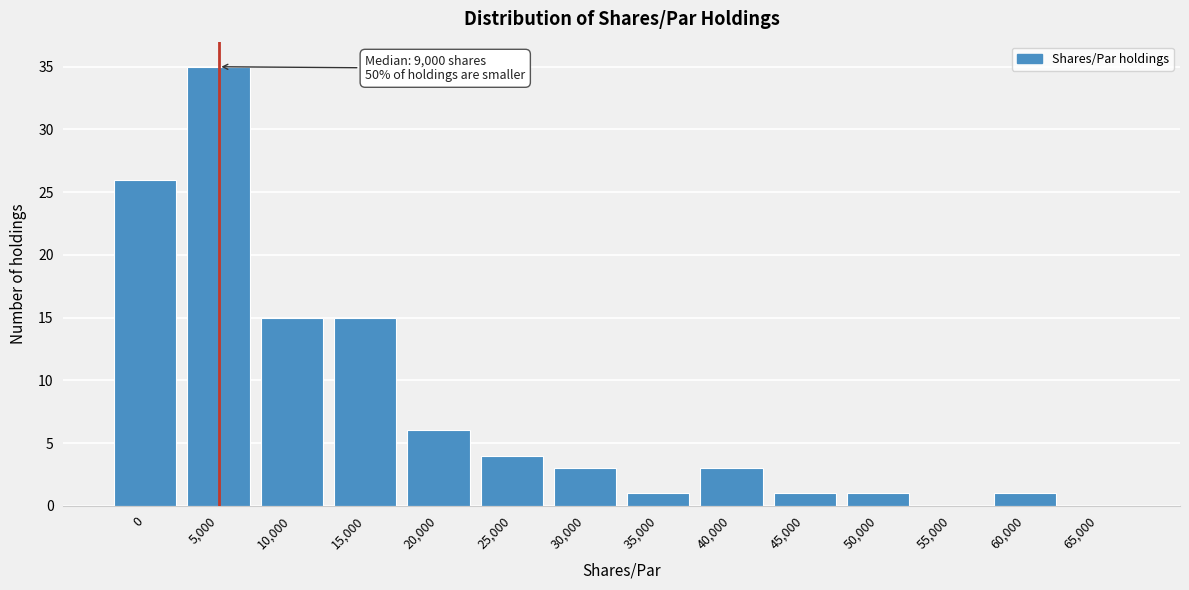

Reading left to right, transcribe all the data shown in this chart.

0=26	5,000=35	10,000=15	15,000=15	20,000=6	25,000=4	30,000=3	35,000=1	40,000=3	45,000=1	50,000=1	55,000=0	60,000=1	65,000=0